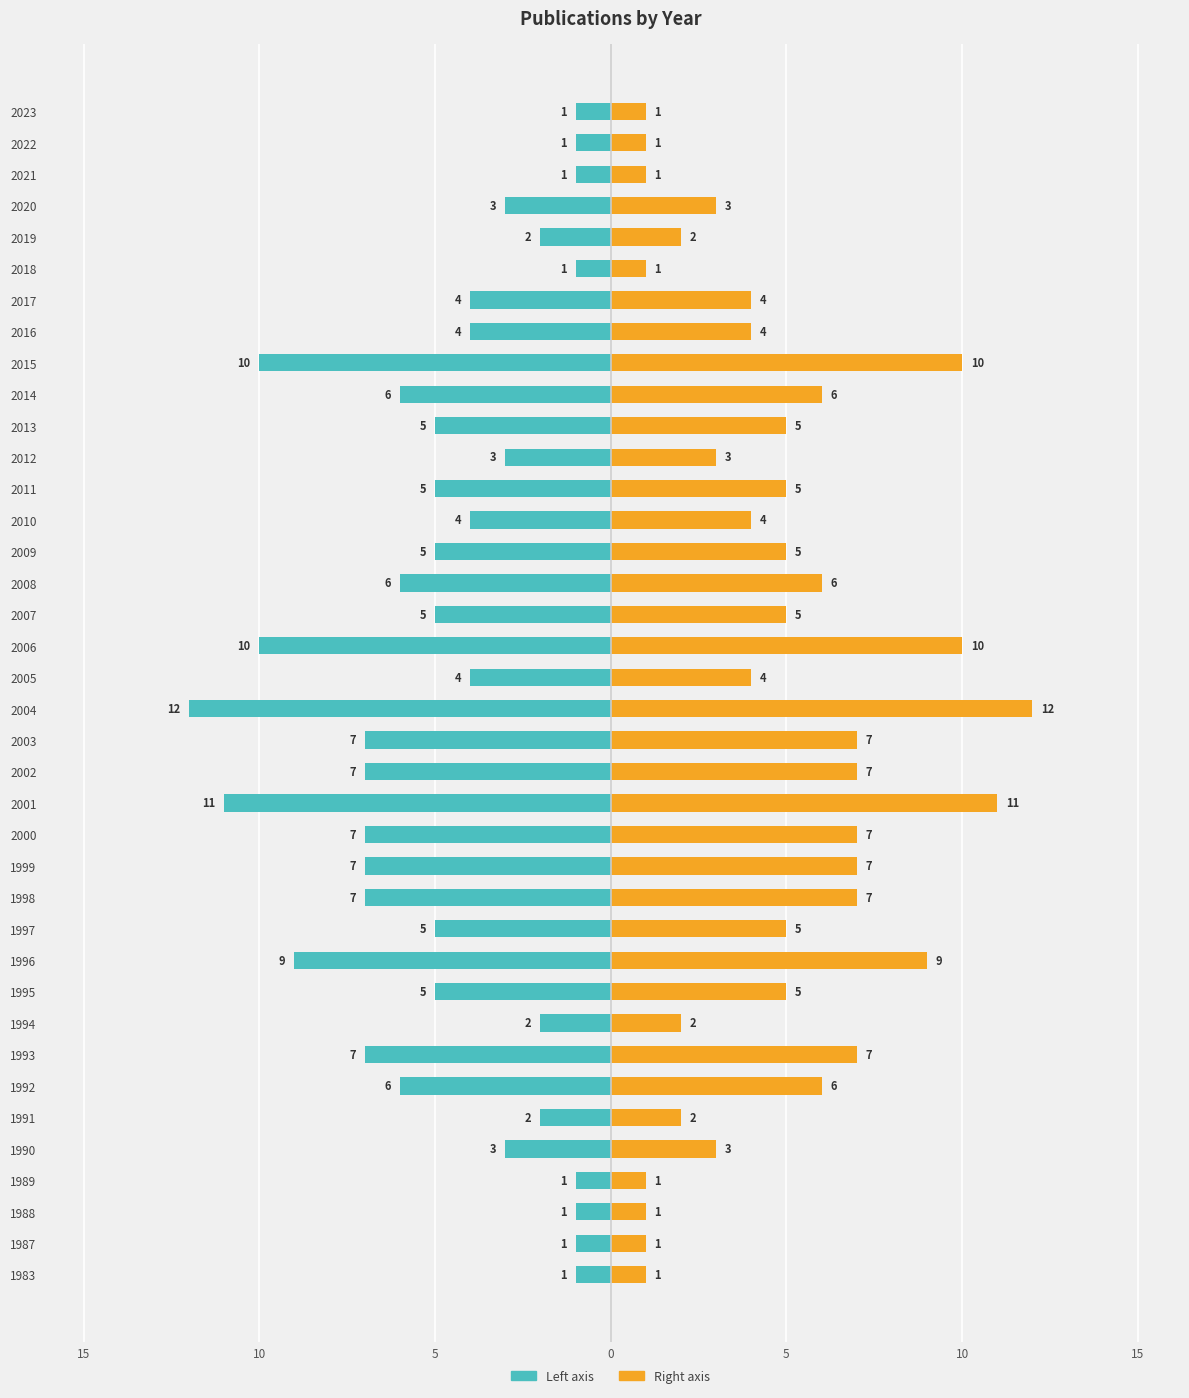

How many bars are there in each group?

2